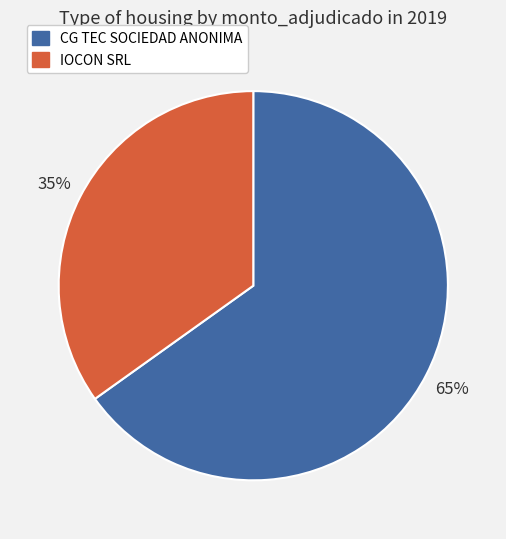

True or false: CG TEC SOCIEDAD ANONIMA accounts for 71% of the total.

False